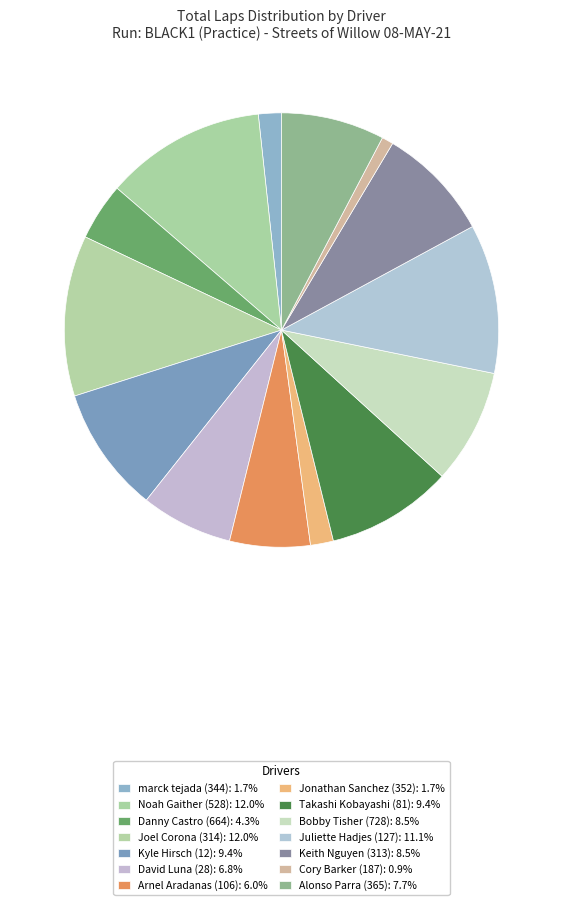

How many slices are in this pie chart?

14